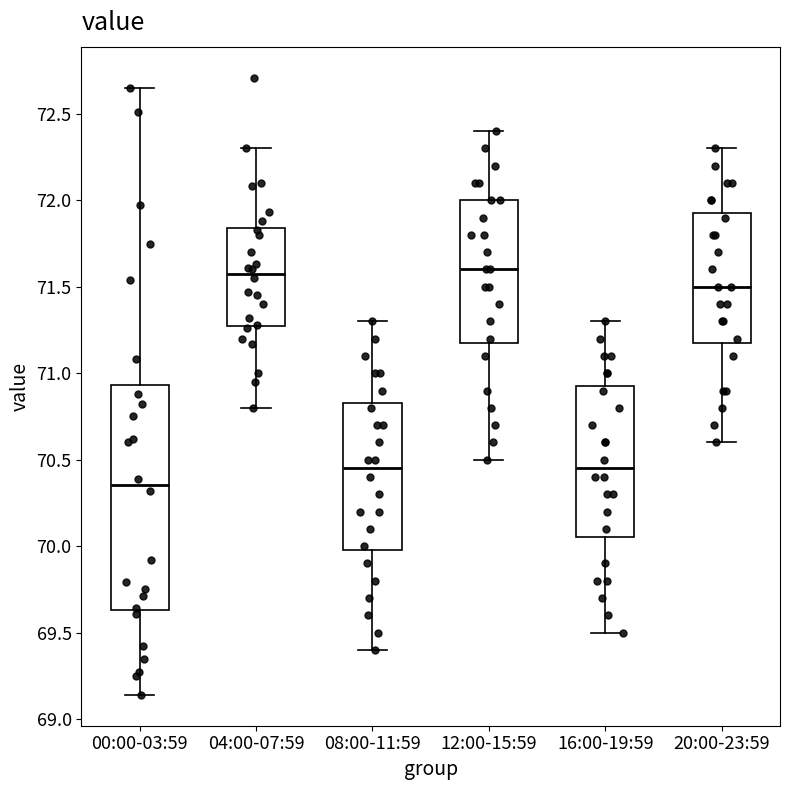

Reading left to right, read every box against the y-axis: the position of its median line, the range the box covers, and the ends of its whiskers. The values are not printed on the chart, so give them approximately, as read against the axis.

00:00-03:59: median 70.35, box 69.65 to 70.95, whiskers 69.15 to 72.65
04:00-07:59: median 71.60, box 71.30 to 71.85, whiskers 70.80 to 72.30
08:00-11:59: median 70.45, box 70.00 to 70.85, whiskers 69.40 to 71.30
12:00-15:59: median 71.60, box 71.20 to 72.00, whiskers 70.50 to 72.40
16:00-19:59: median 70.45, box 70.05 to 70.95, whiskers 69.50 to 71.30
20:00-23:59: median 71.50, box 71.20 to 71.95, whiskers 70.60 to 72.30